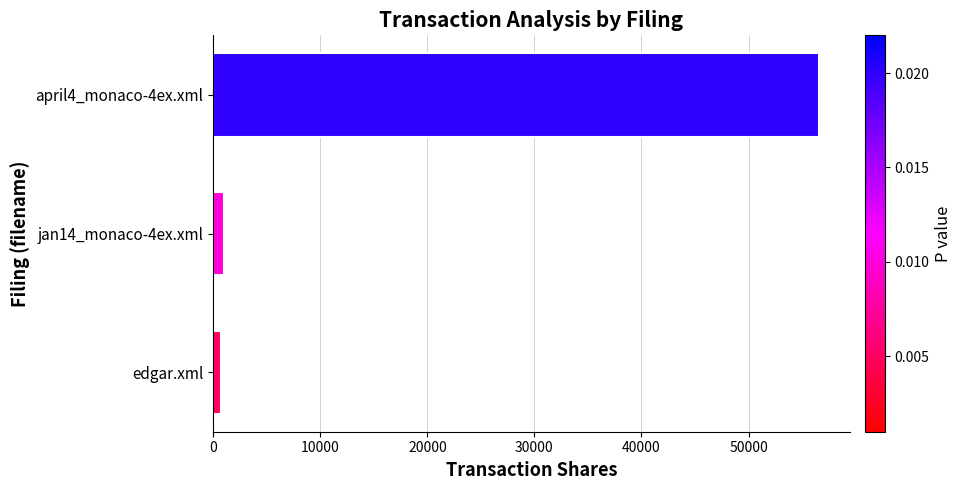

The value at april4_monaco-4ex.xml is 56613. True or false?

True